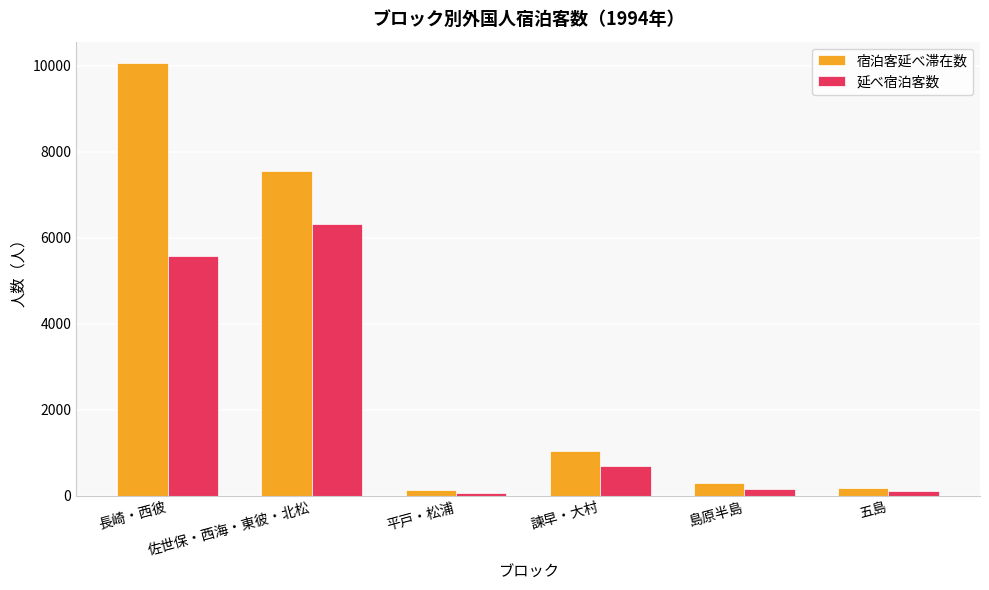

Are the bars grouped side by side (vs. stacked)?

Yes